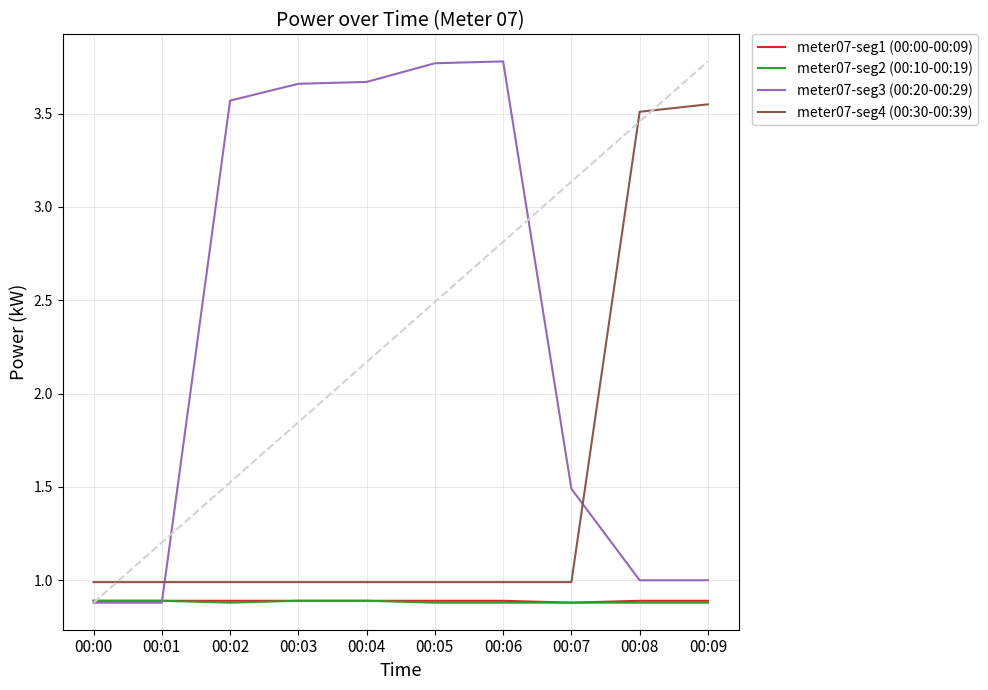

True or false: meter07-seg4 (00:30-00:39) and meter07-seg1 (00:00-00:09) intersect in this chart.

False